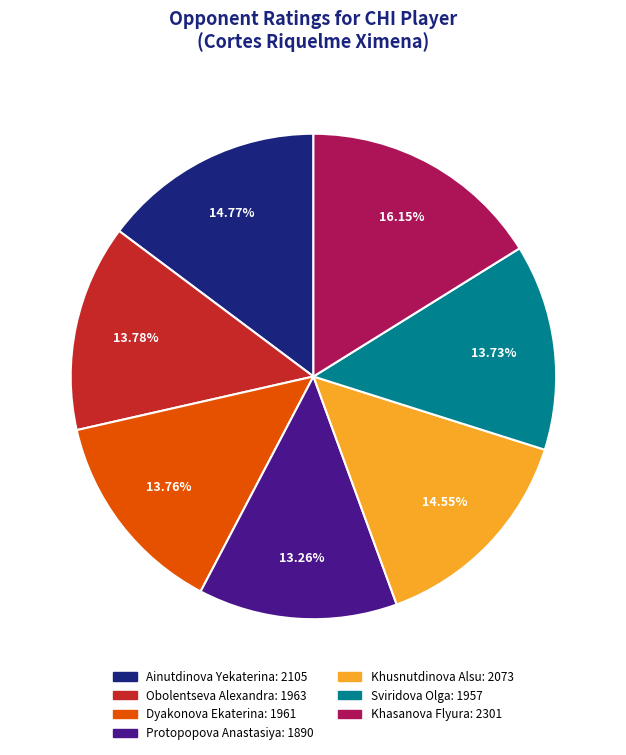

Combined, do Ainutdinova Yekaterina: 2105 and Sviridova Olga: 1957 account for over 50%?

No